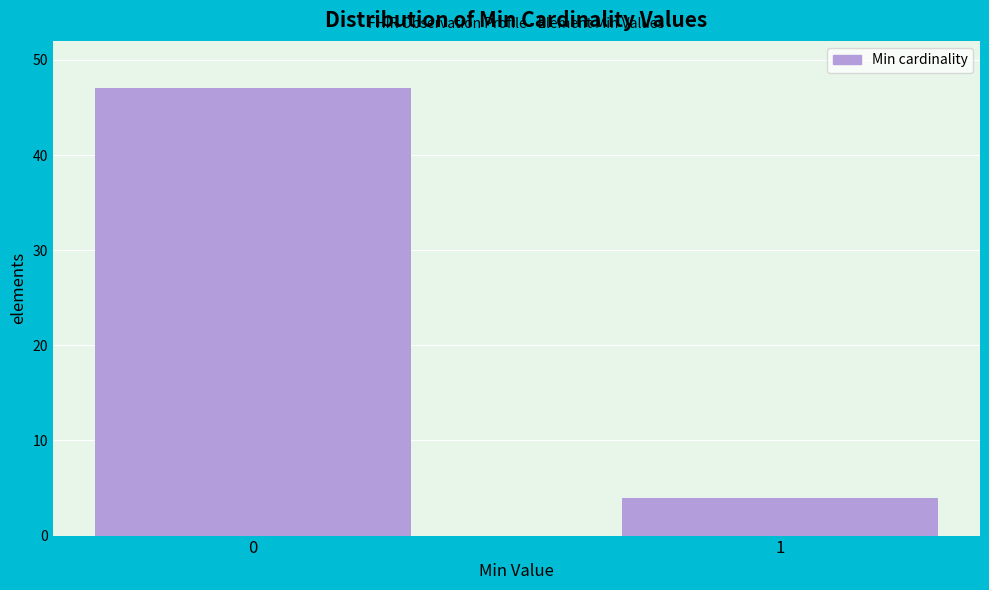

Reading right to left, what are all the values shown in this chart?

4	47